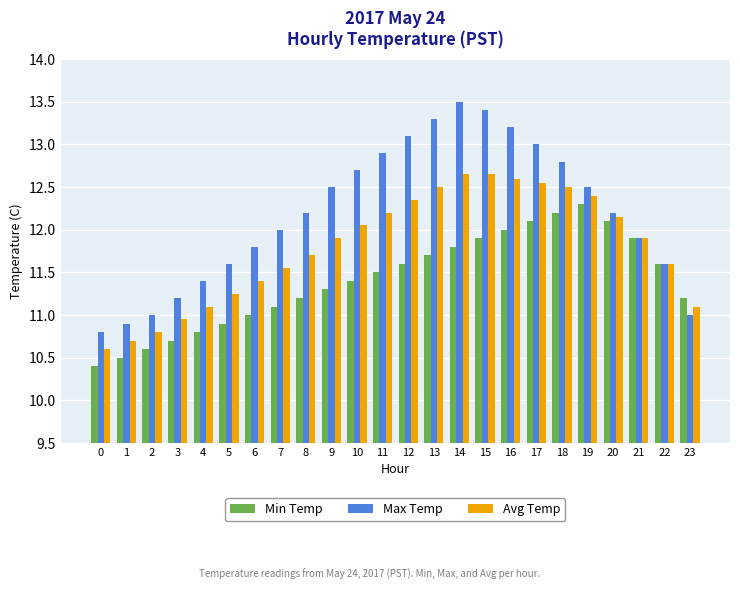

What is the sum of the Max Temp values at 11 and 6?

24.7